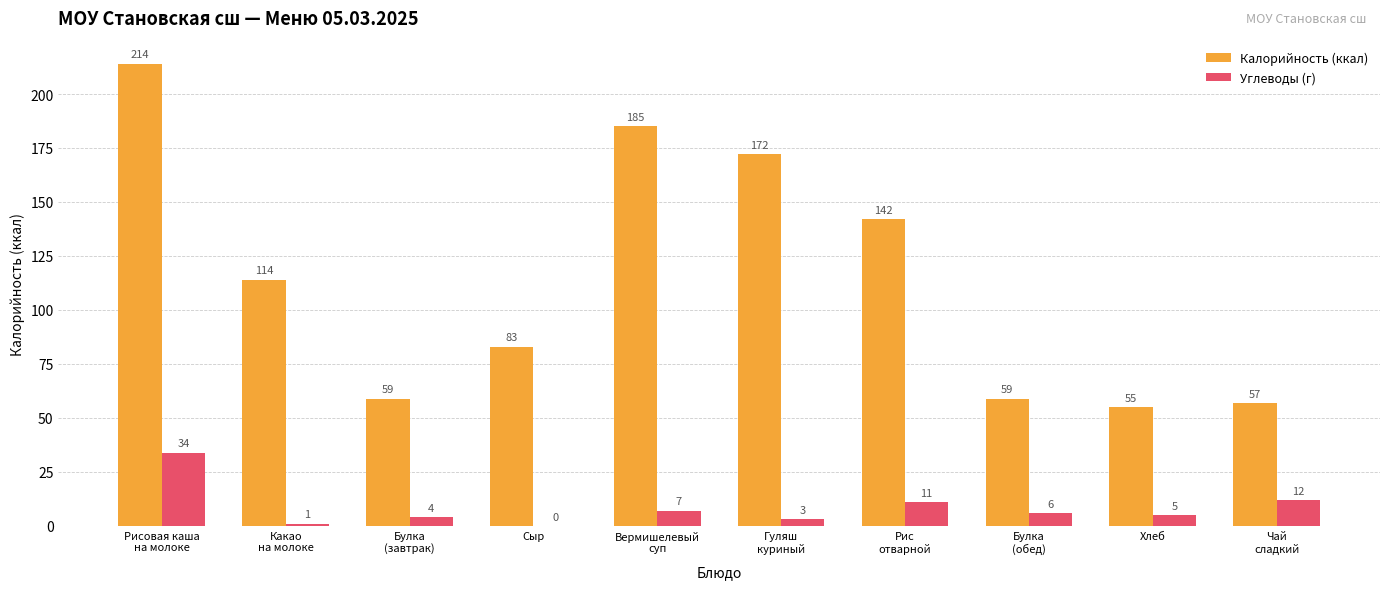

Which series has the widest spread of values?

Калорийность (ккал)